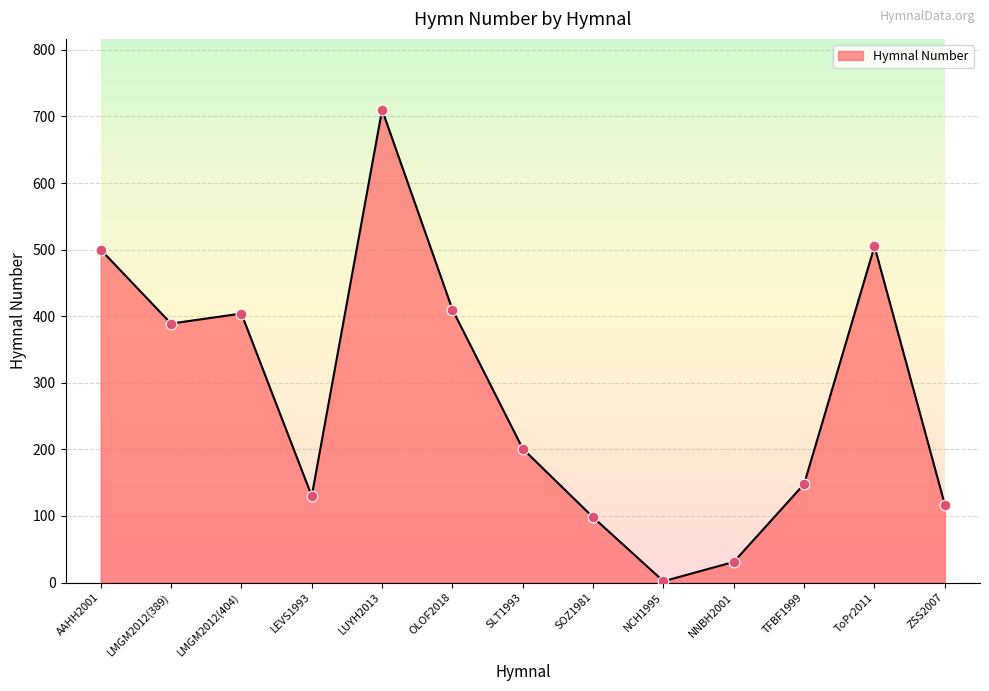

Between LUYH2013 and TFBF1999, which is larger?

LUYH2013